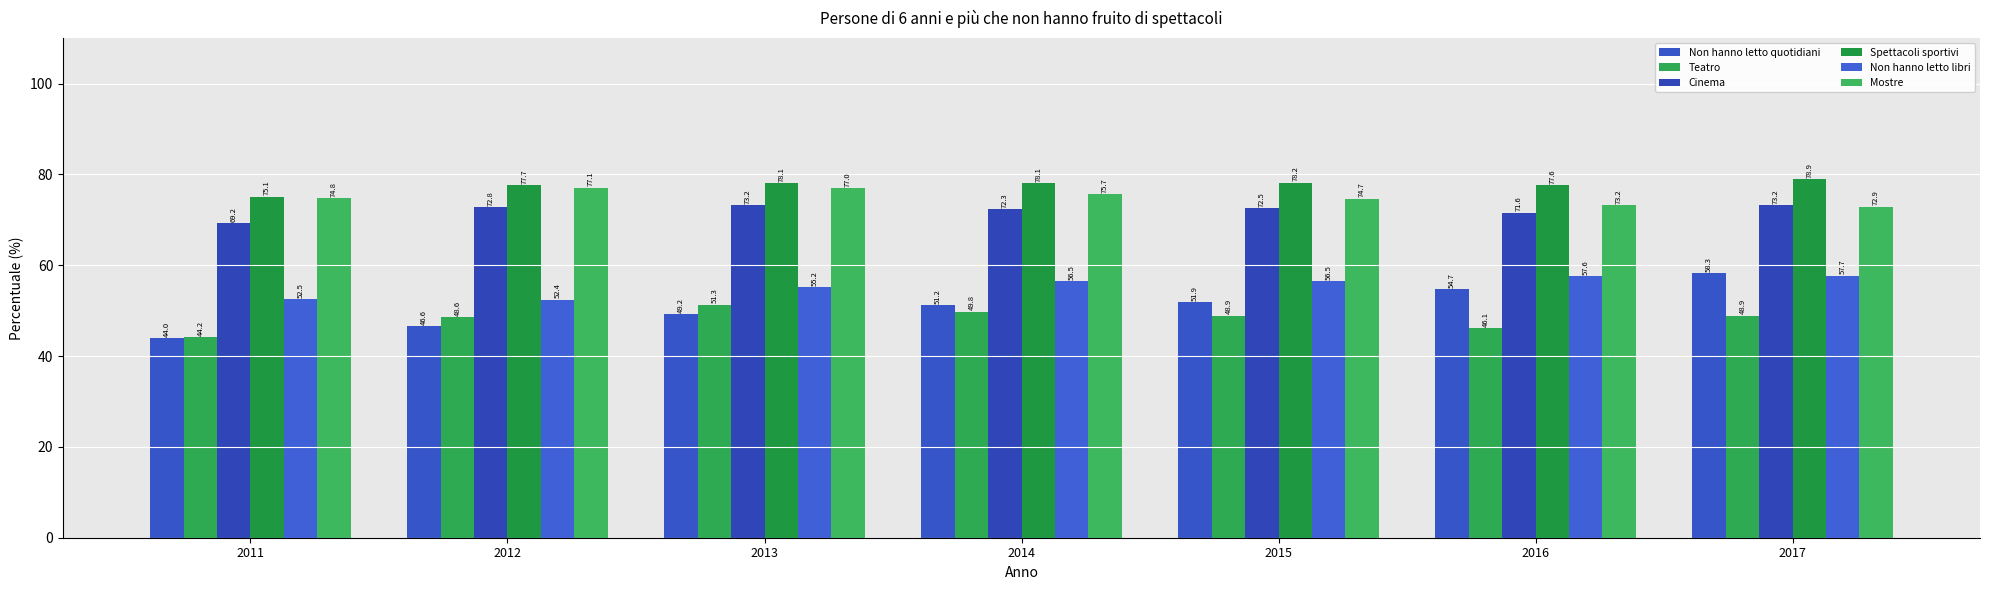

Reading left to right, transcribe all the data shown in this chart.

Non hanno letto quotidiani: 44.0	46.6	49.2	51.2	51.9	54.7	58.3
Teatro: 44.2	48.6	51.3	49.8	48.9	46.1	48.9
Cinema: 69.2	72.8	73.2	72.3	72.5	71.6	73.2
Spettacoli sportivi: 75.1	77.7	78.1	78.1	78.2	77.6	78.9
Non hanno letto libri: 52.5	52.4	55.2	56.5	56.5	57.6	57.7
Mostre: 74.8	77.1	77.0	75.7	74.7	73.2	72.9